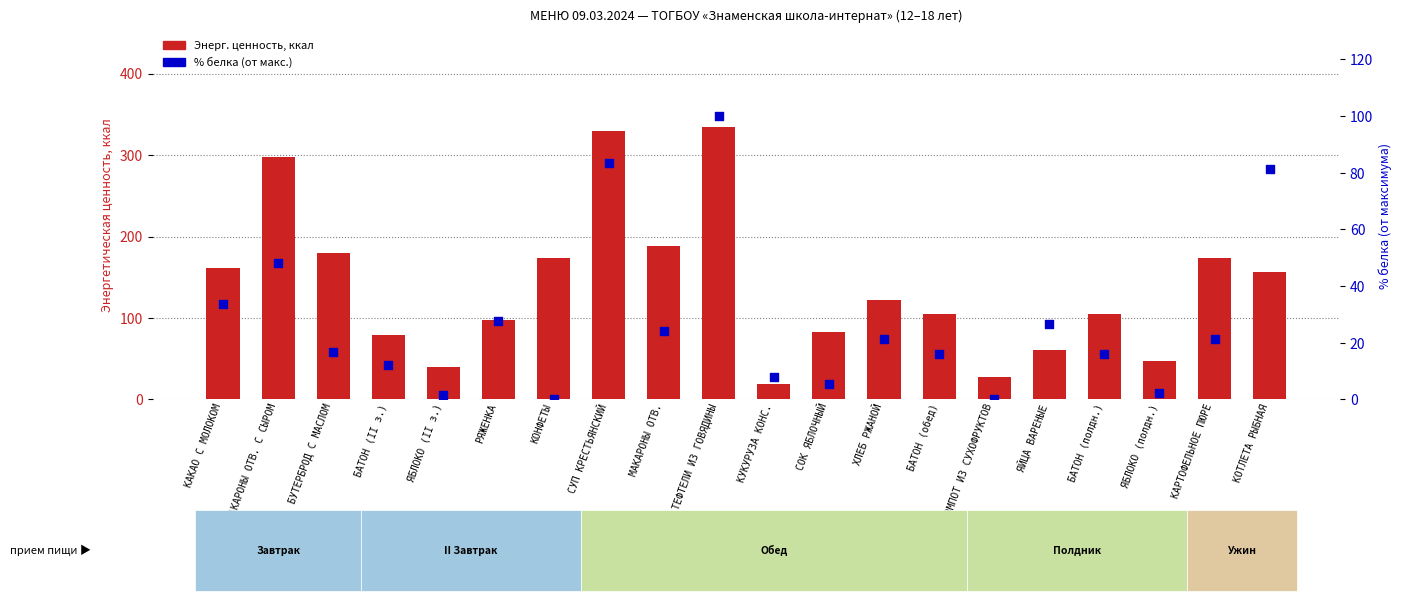

Which series has the largest total across all categories?

Энерг. ценность, ккал